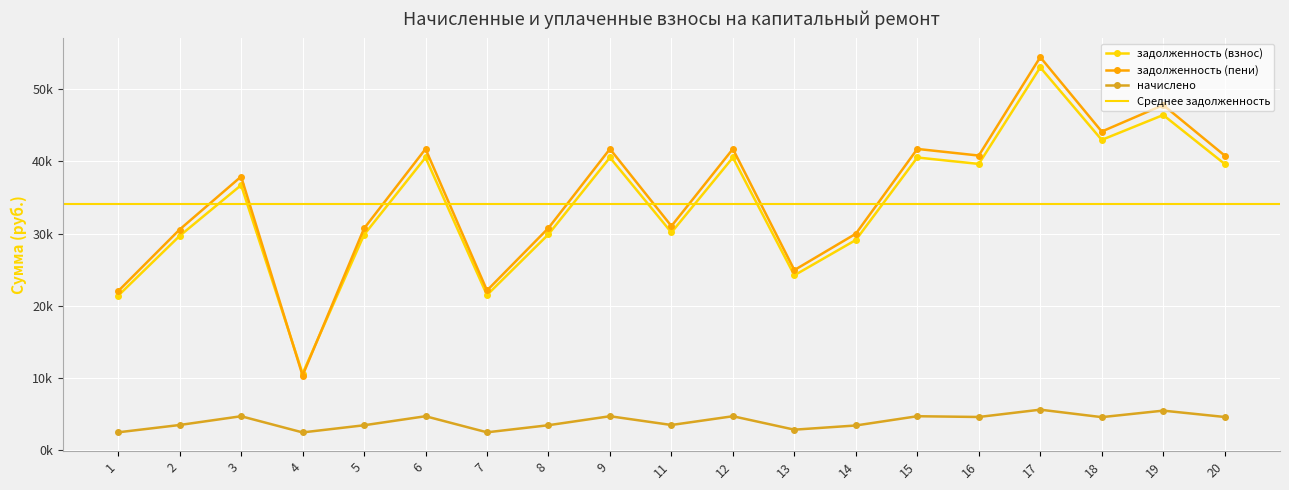

Is it true that задолженность (взнос) equals 24232.5 at 13?

True